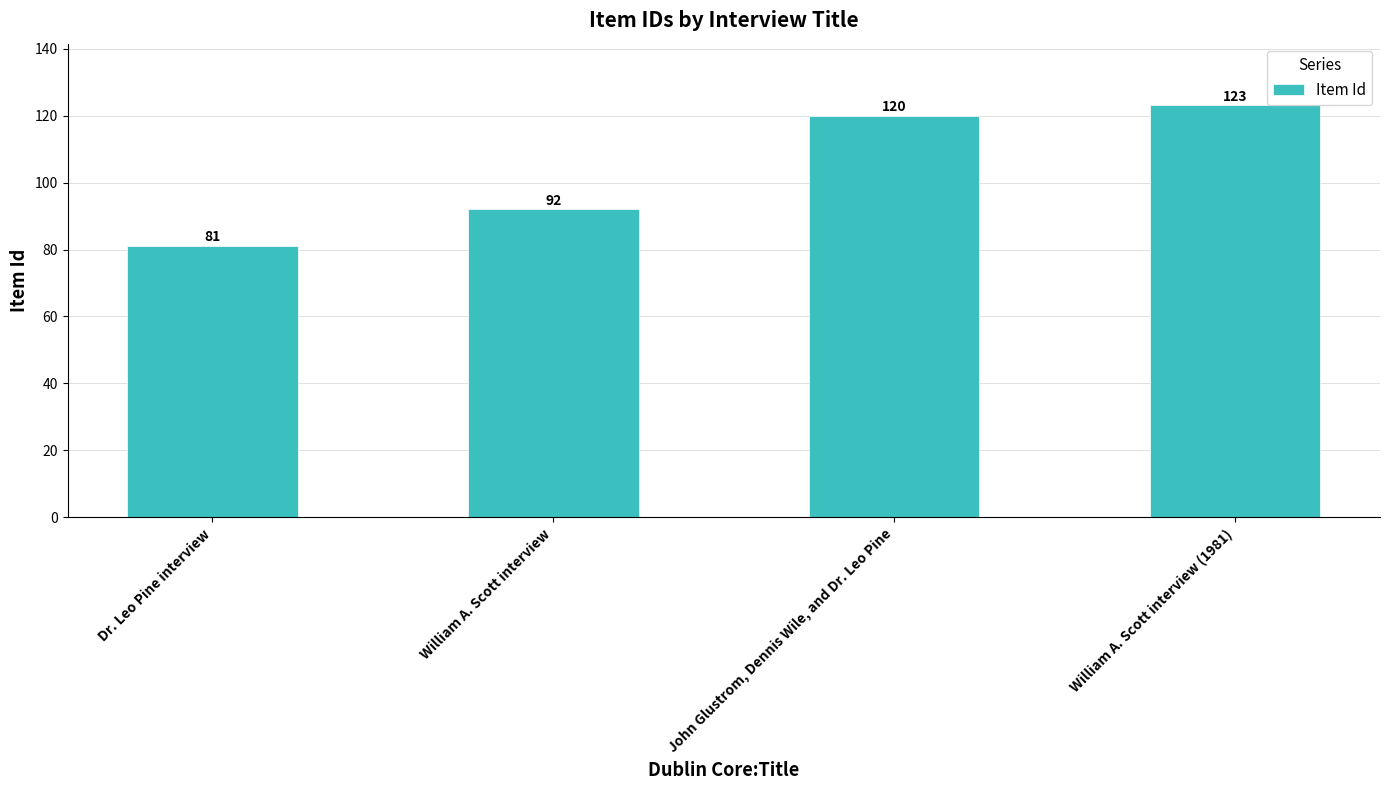

How many data points does each series have?

4